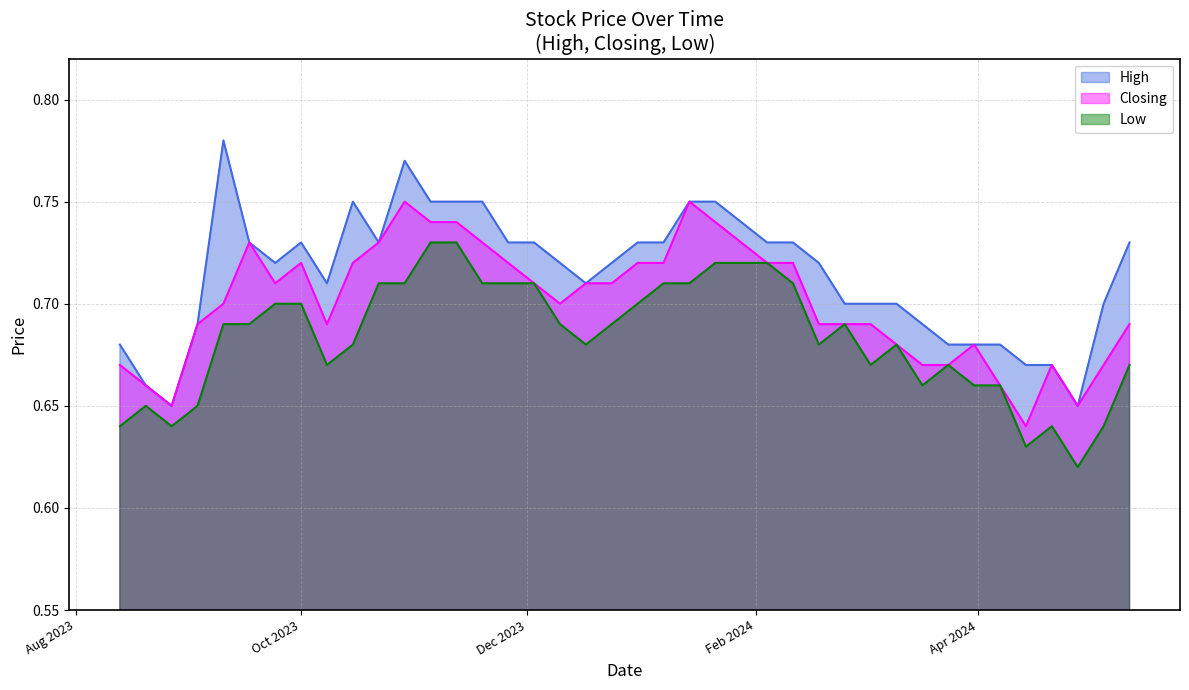

How many lines are shown in the chart?

3